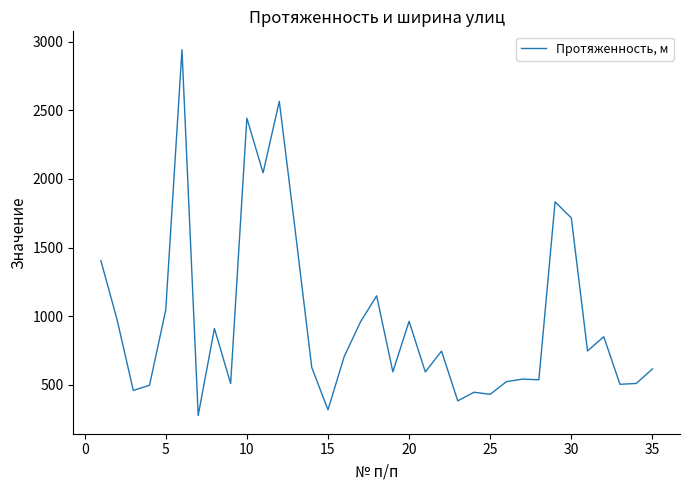

What is the greatest value displayed?

2943